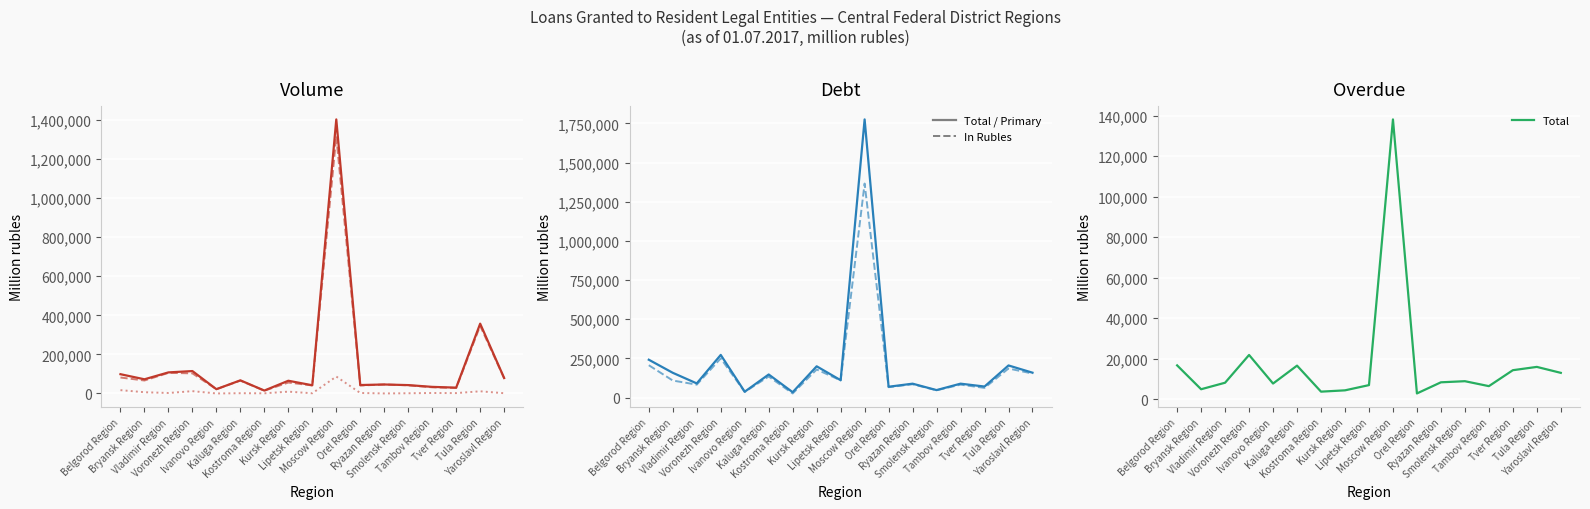

Which category has the lowest value in the Volume total series?

Kostroma Region